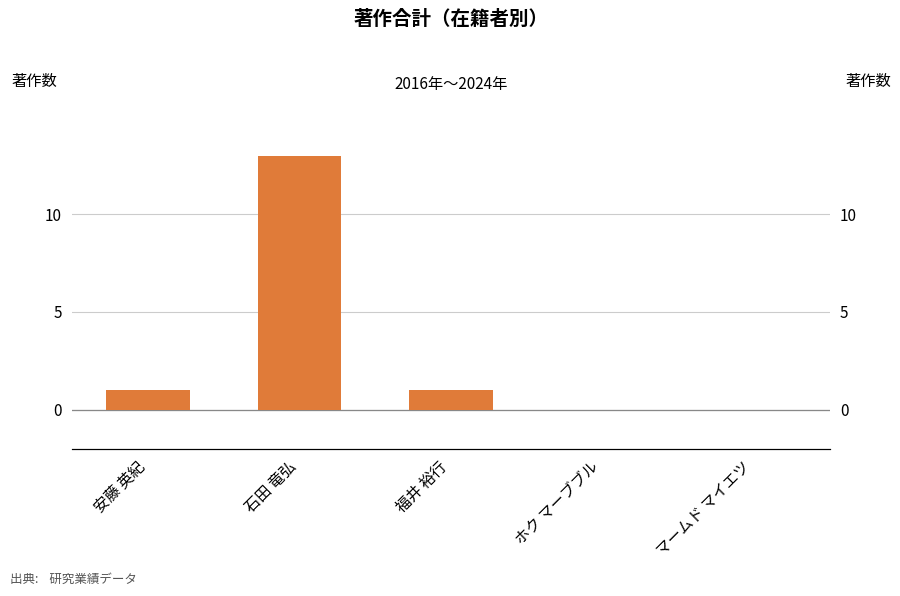

Count the number of values greater than 1.

1